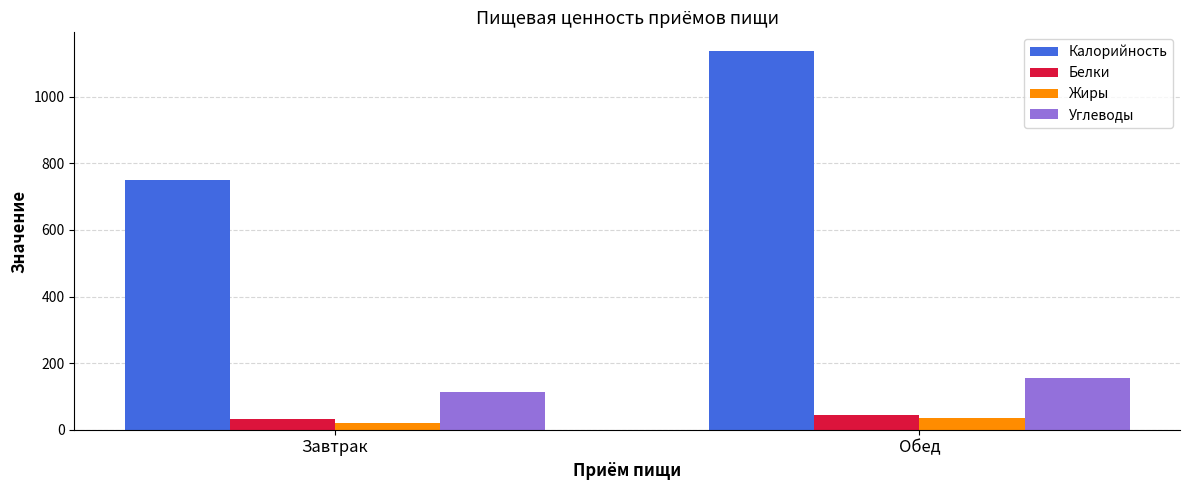

Reading left to right, extract all data points from this chart.

Калорийность: 751.1	1136.9
Белки: 33.0	43.2
Жиры: 19.7	35.5
Углеводы: 114.7	154.8